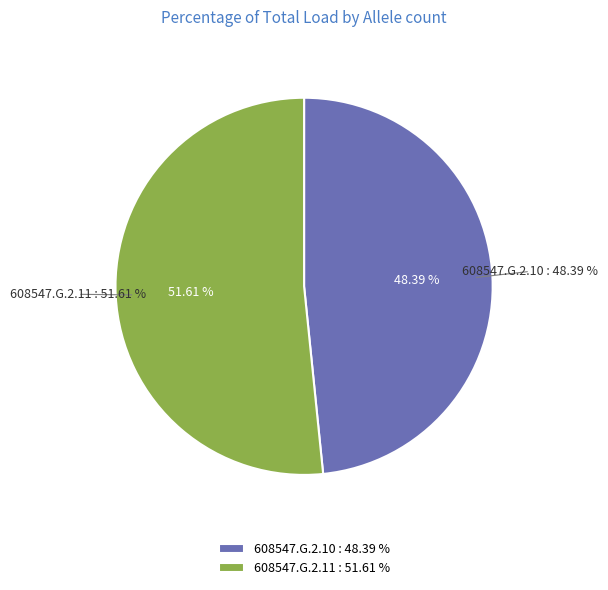

Which slice is the smallest?

608547.G.2.10